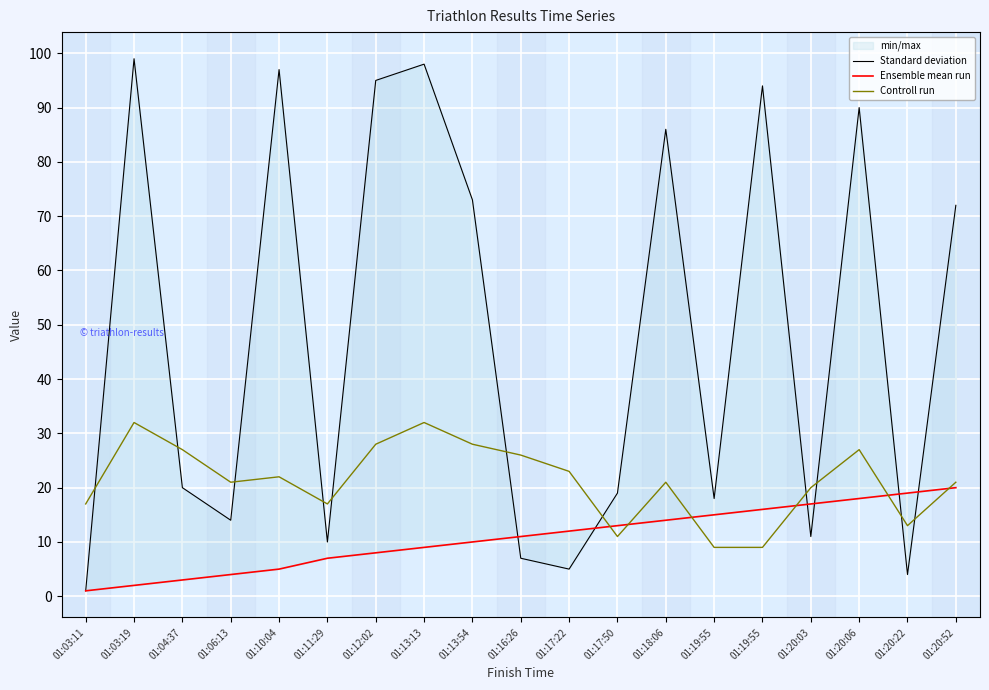

Which category has the lowest value in the Ensemble mean run series?

01:03:11